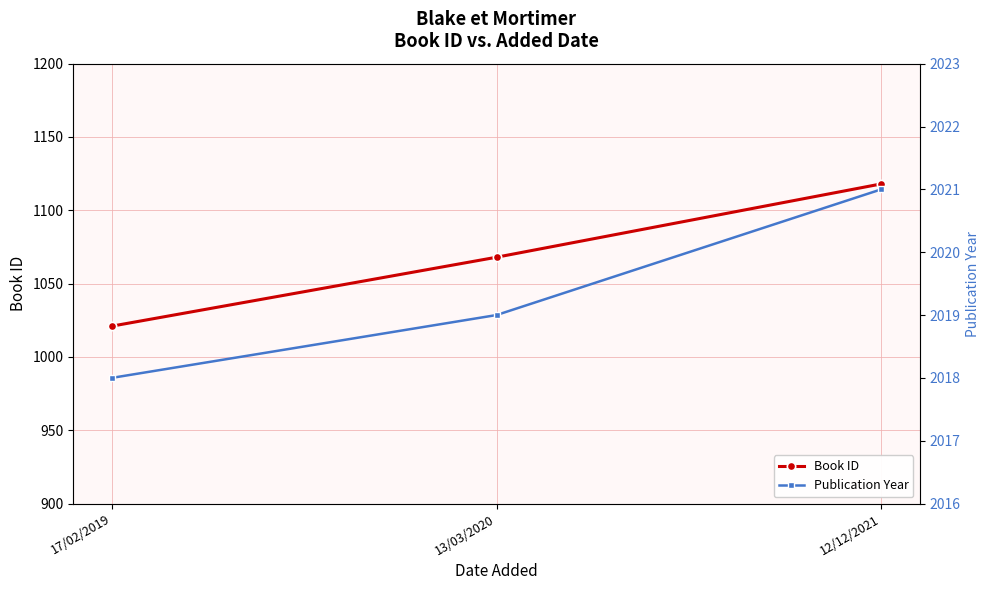

What is the smallest value displayed?

1021